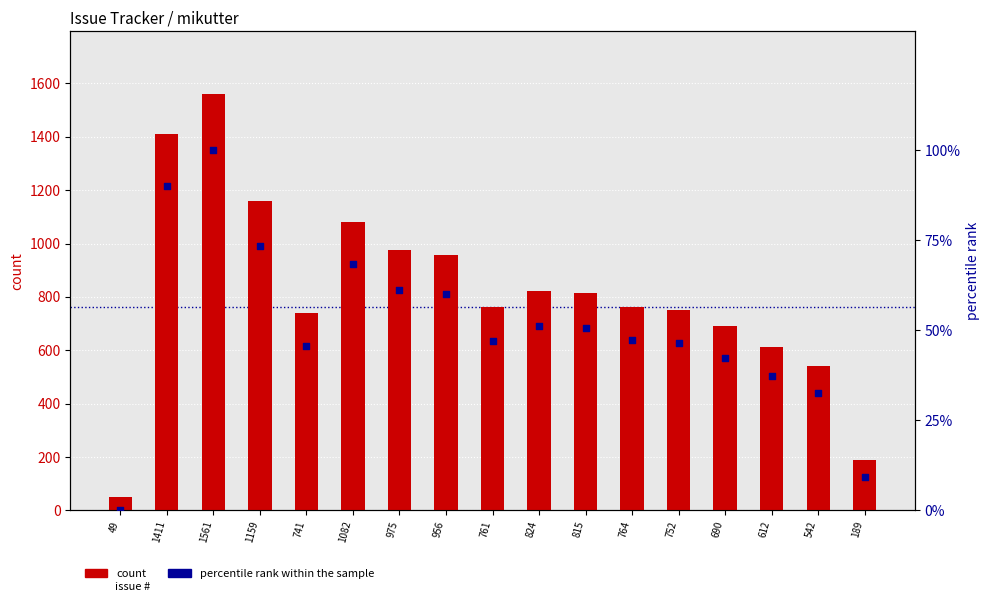

Which series has the largest Y range (max minus min)?

count